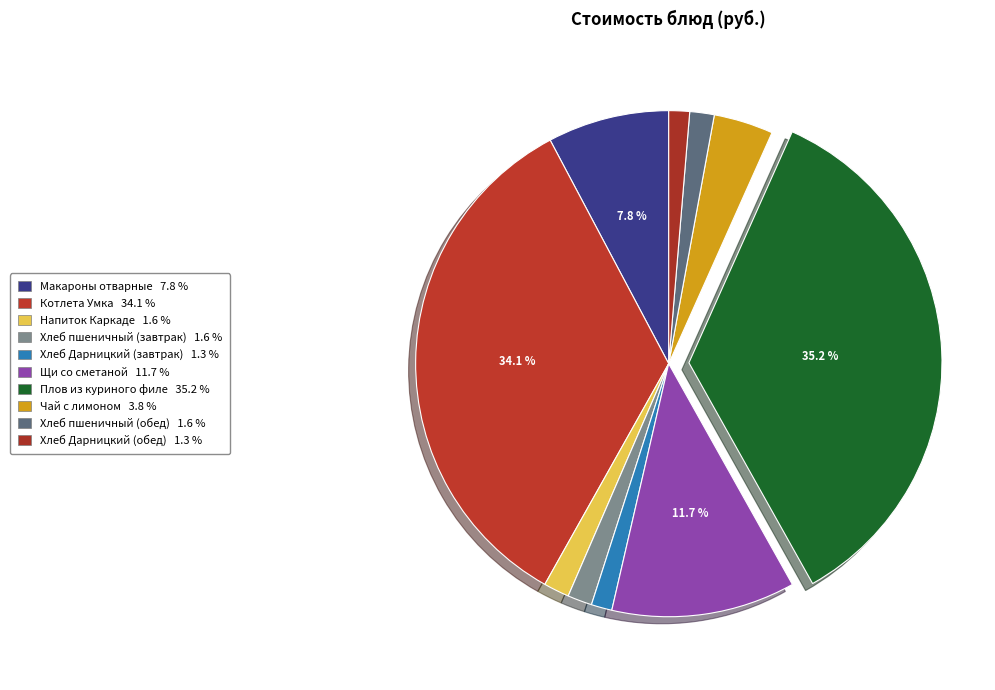

Between Макароны отварные and Плов из куриного филе, which is larger?

Плов из куриного филе